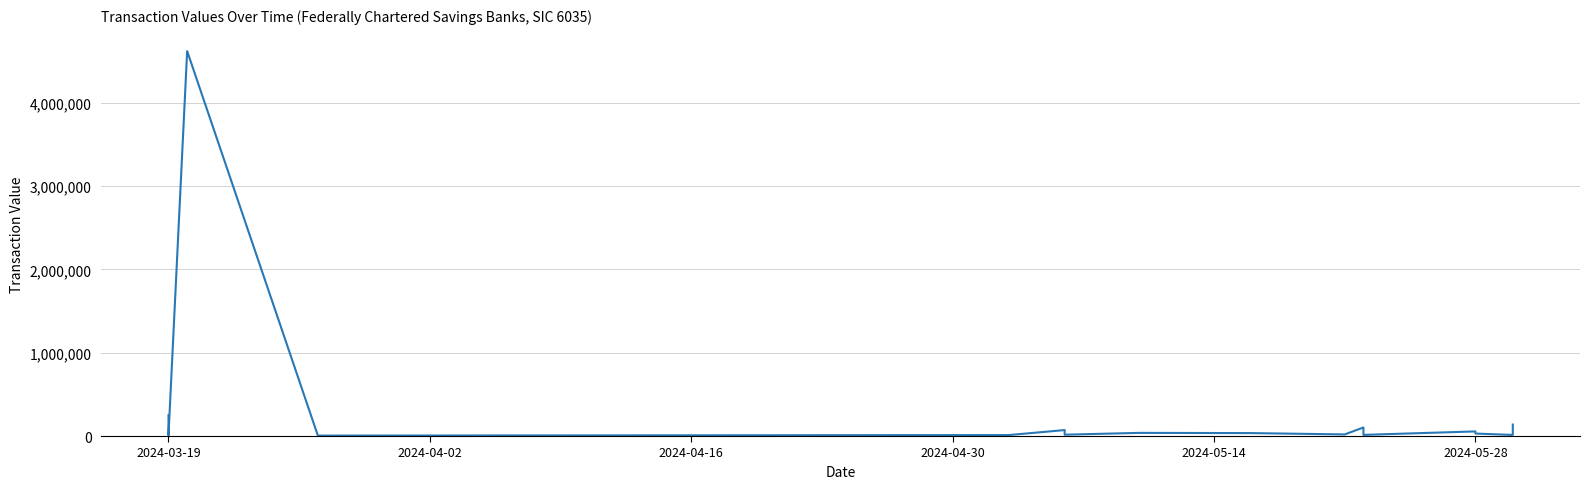

What is the value of the 10th point from the left?

19237